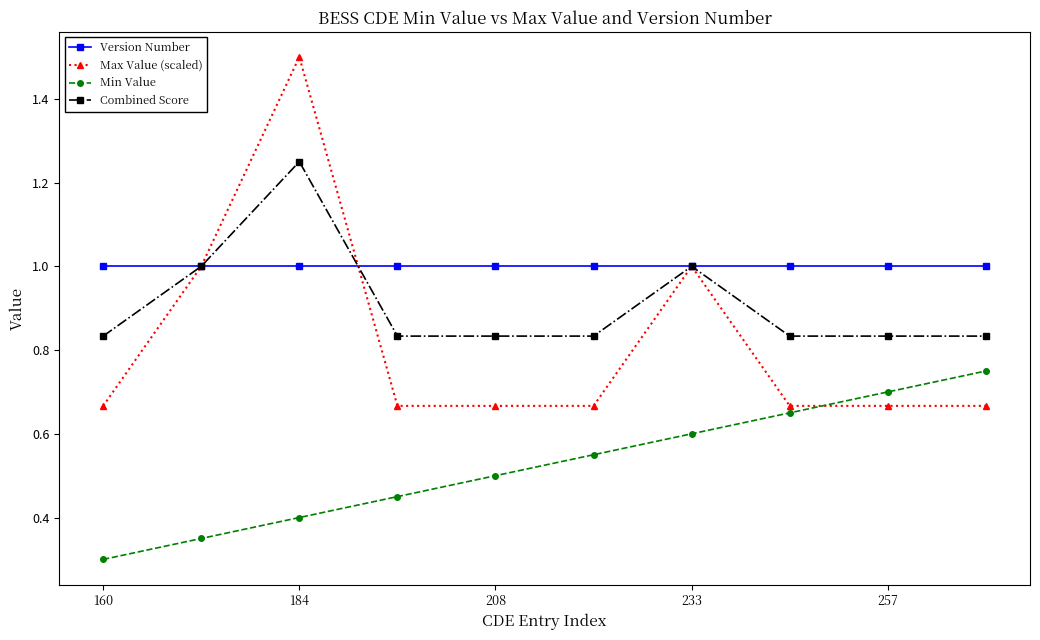

After their last crossing, which series has the higher values: Max Value (scaled) or Min Value?

Min Value